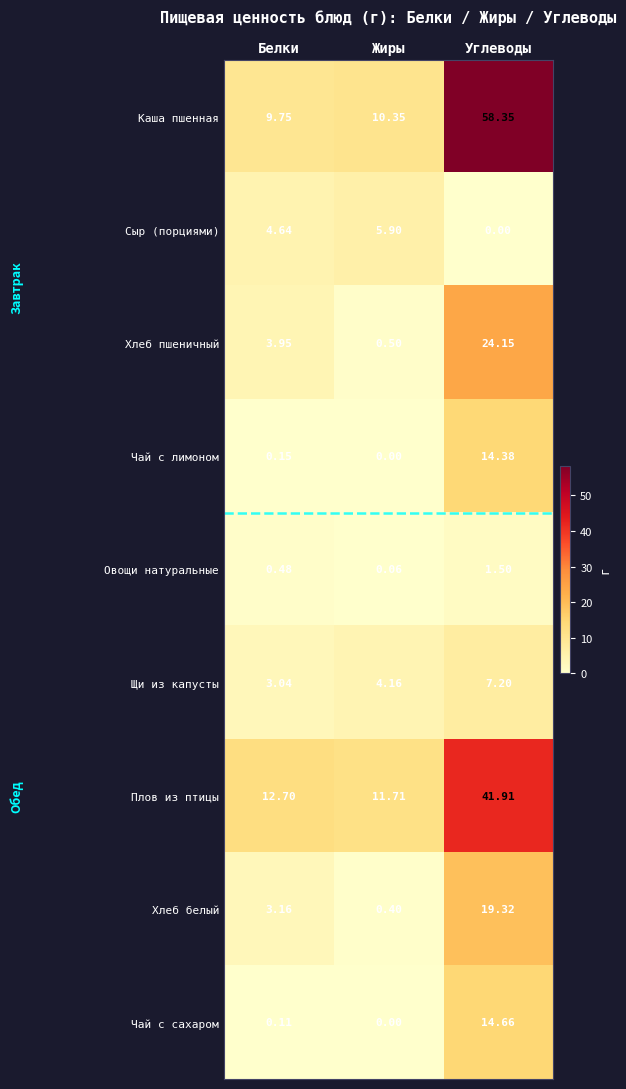

Which series changed the most between Белки and Жиры?

Хлеб пшеничный